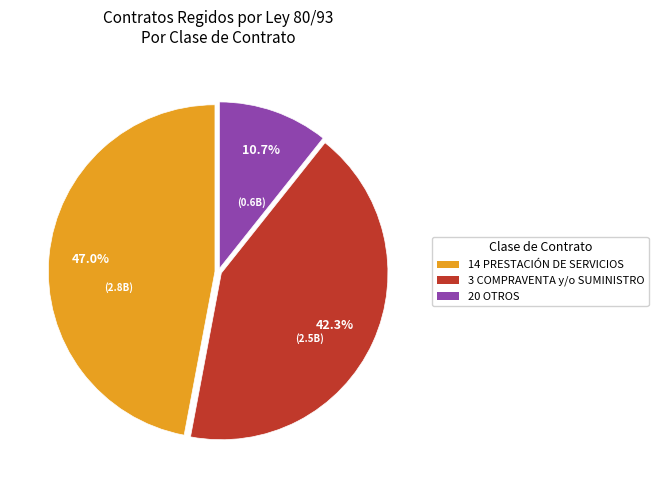

Count the number of slices in the pie.

3